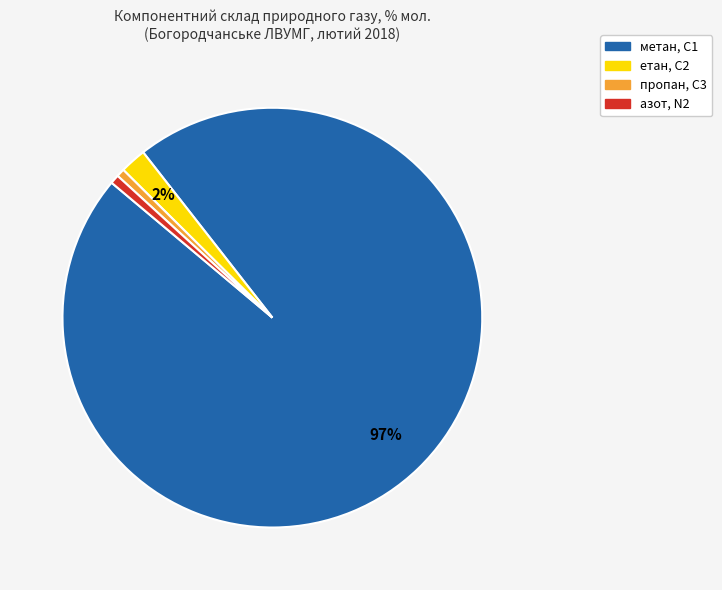

Is the sum of етан, С2 and азот, N2 greater than half?

No